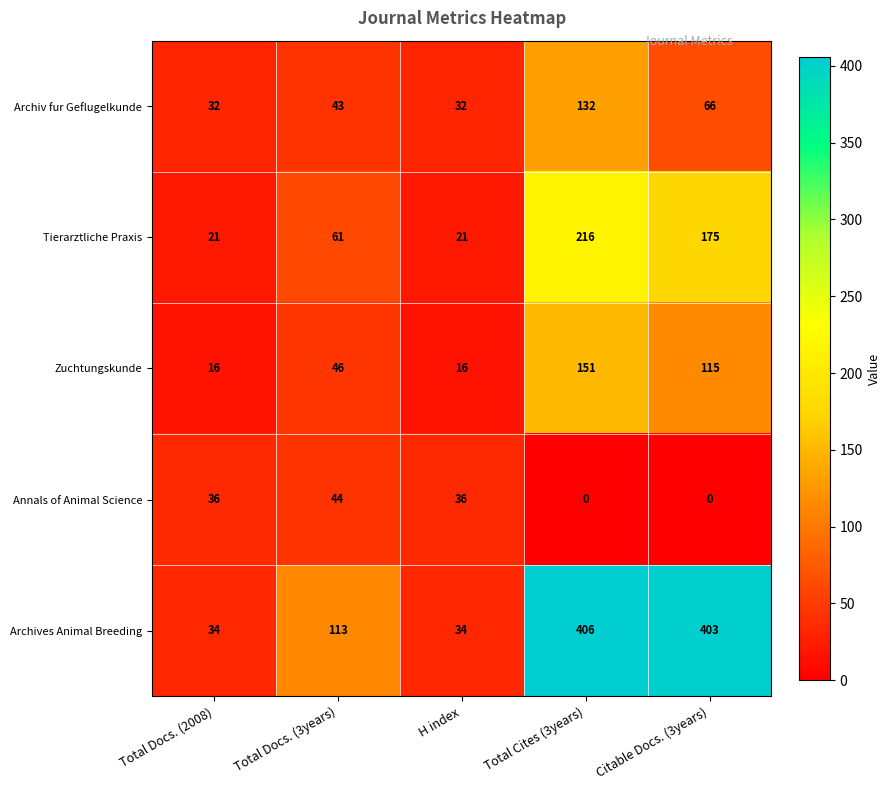

Reading left to right, extract all data points from this chart.

Archiv fur Geflugelkunde: 32	43	32	132	66
Tierarztliche Praxis: 21	61	21	216	175
Zuchtungskunde: 16	46	16	151	115
Annals of Animal Science: 36	44	36	0	0
Archives Animal Breeding: 34	113	34	406	403